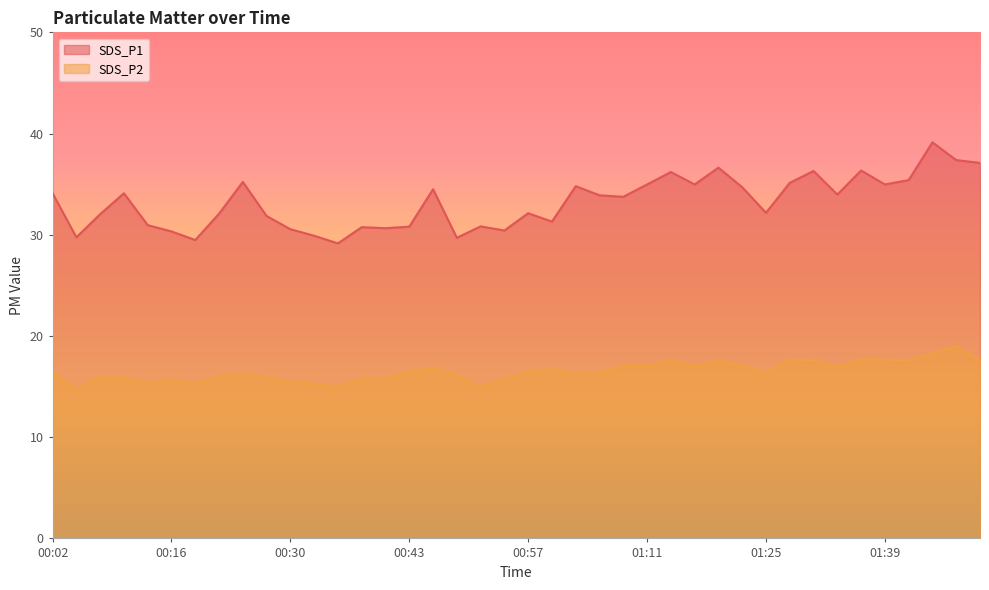

True or false: SDS_P2 and SDS_P1 intersect in this chart.

False